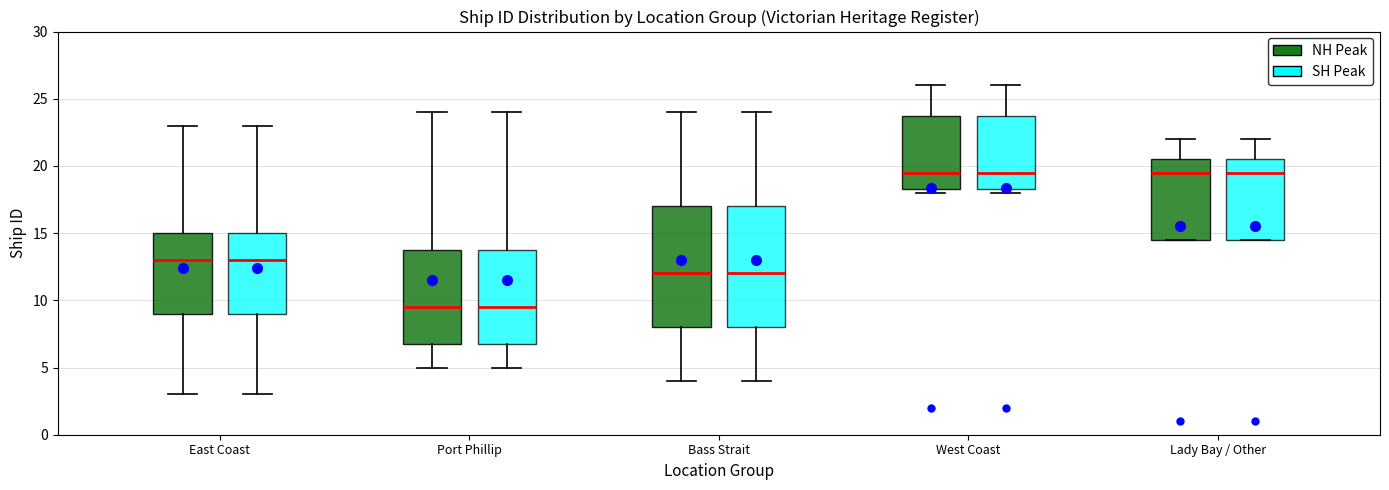

Where does the upper whisker of the box for Port Phillip (SH Peak) end on the y-axis? The values are not printed on the chart, so give them approximately, as read against the axis.

24.0